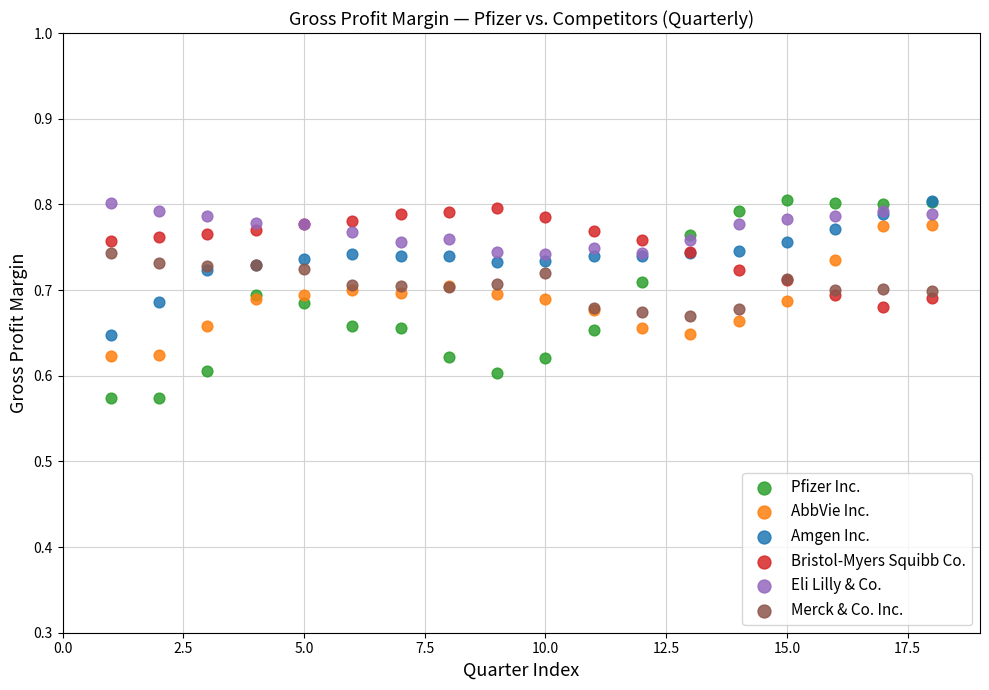

What are all the series names shown in the legend?

Pfizer Inc., AbbVie Inc., Amgen Inc., Bristol-Myers Squibb Co., Eli Lilly & Co., Merck & Co. Inc.